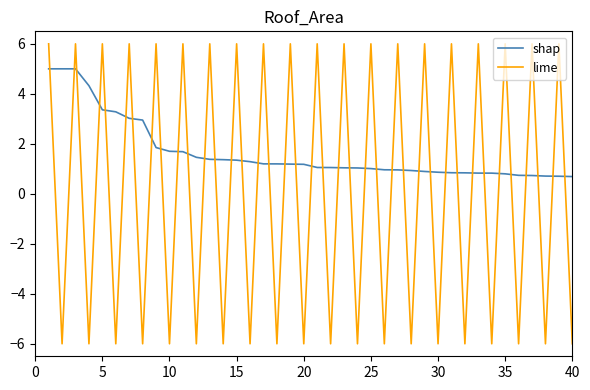

What is the difference between the maximum and minimum values in the lime series?

12.0